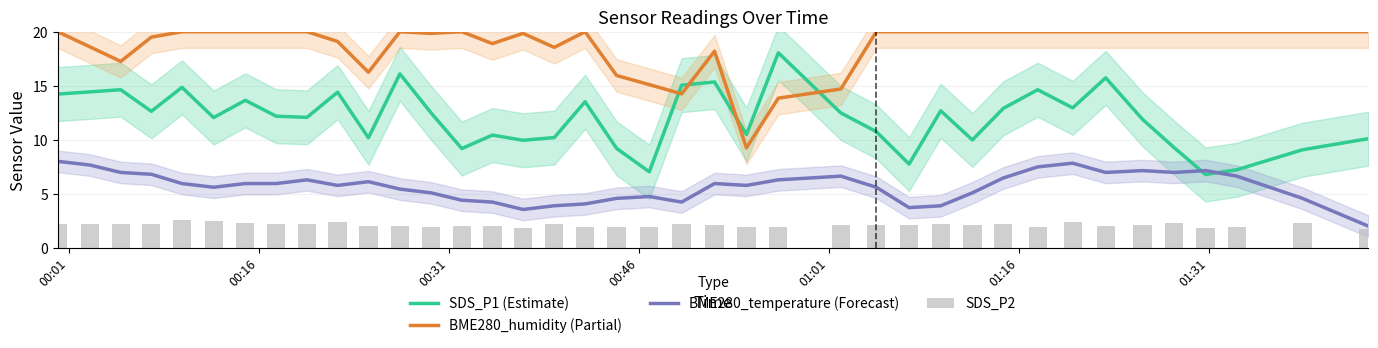

How many data points in SDS_P2 are less than 2?

11